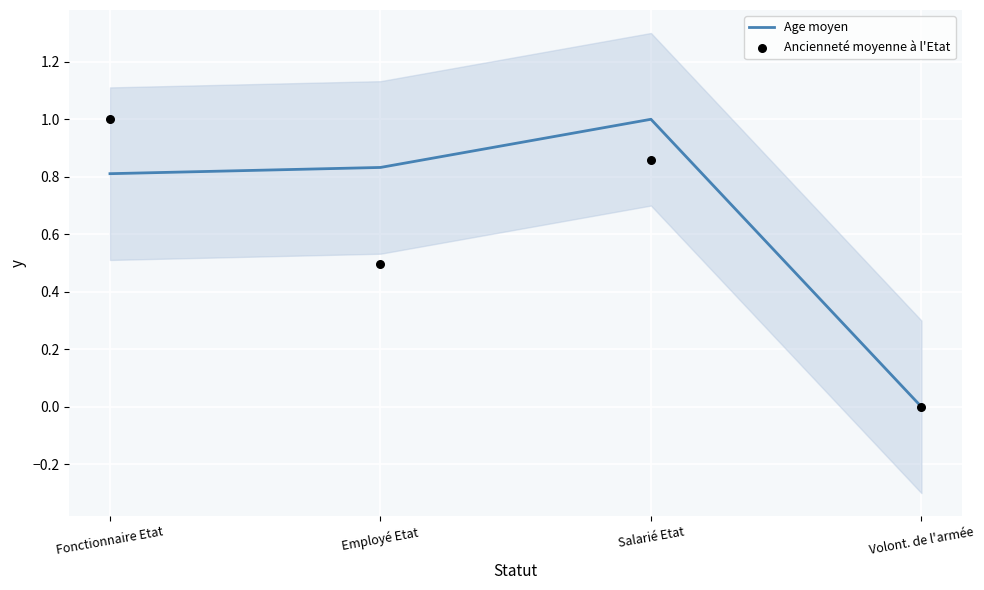

What is the total value across all series at Salarié Etat?

1.9